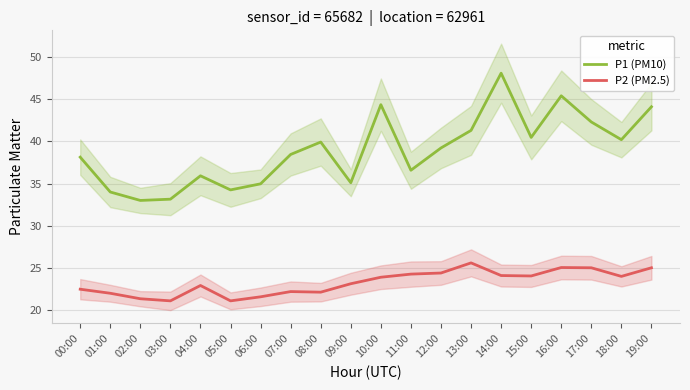

In P2 (PM2.5), how many points are lower than both neighbors (excluding endpoints)?

5